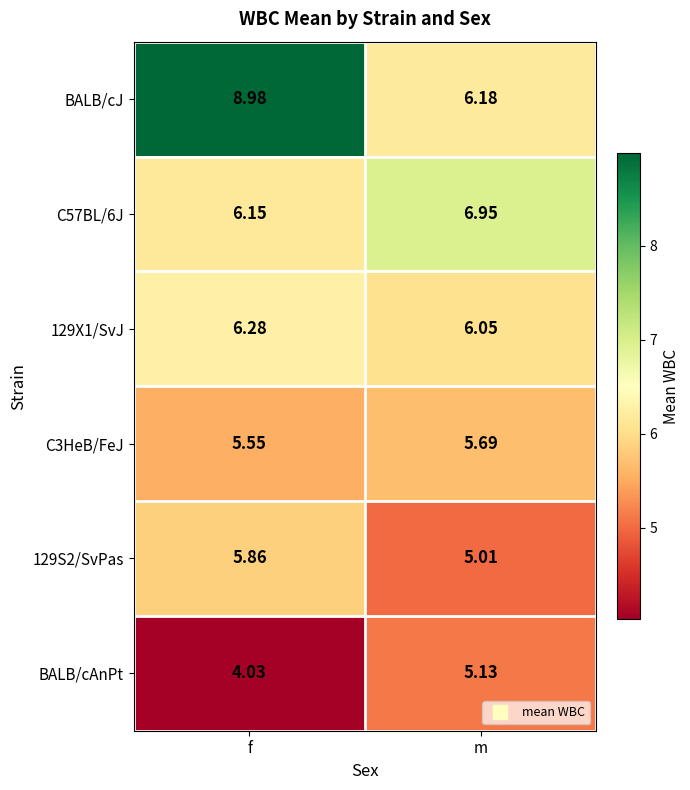

Where is 129X1/SvJ nearest to the value 6?

m